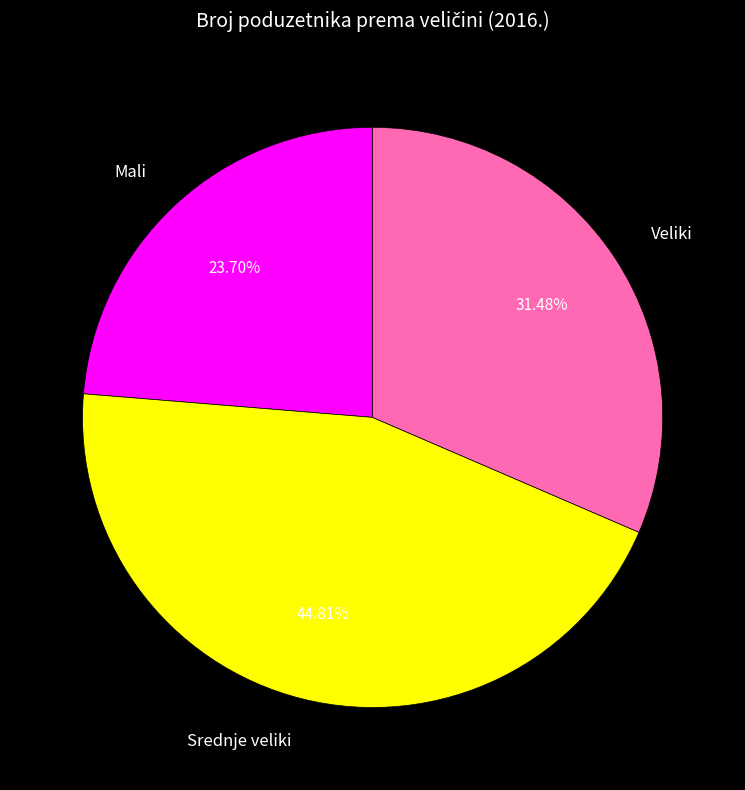

Rank the categories by value from highest to lowest.

Srednje veliki, Veliki, Mali